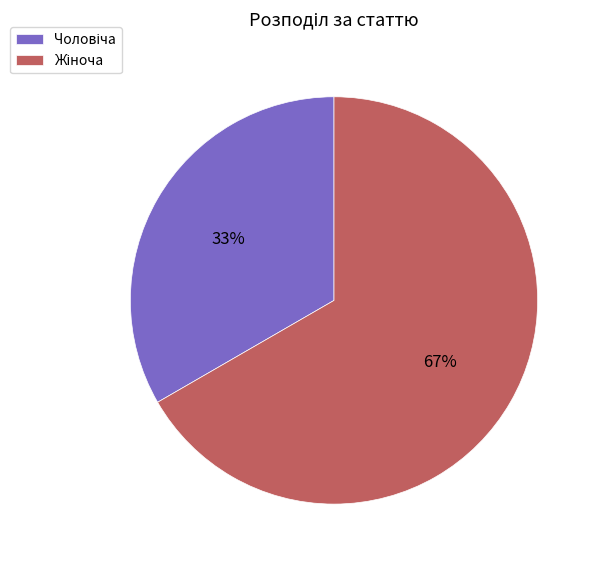

How many slices are in this pie chart?

2